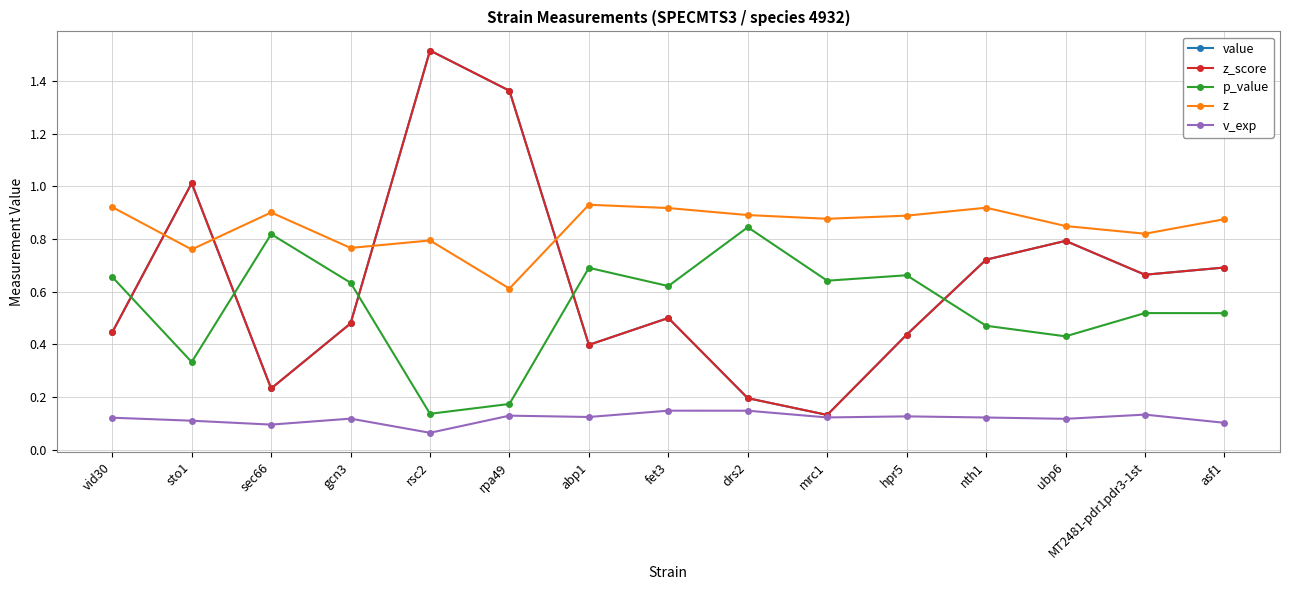

At which category does z reach its first local valley?

sto1